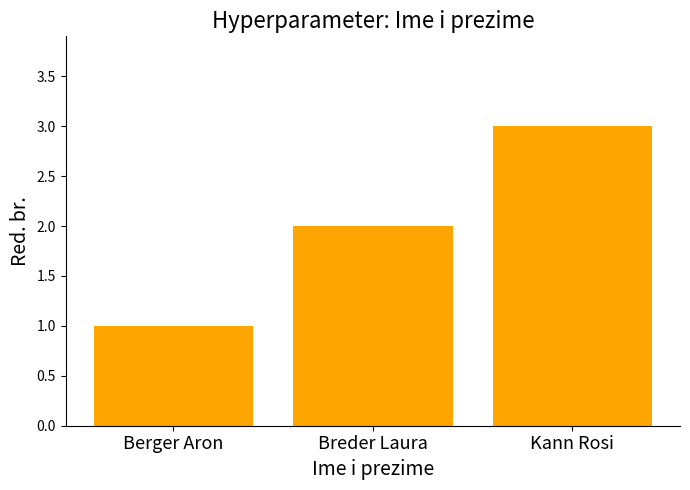

What is the label of the 3rd bar from the right?

Berger Aron